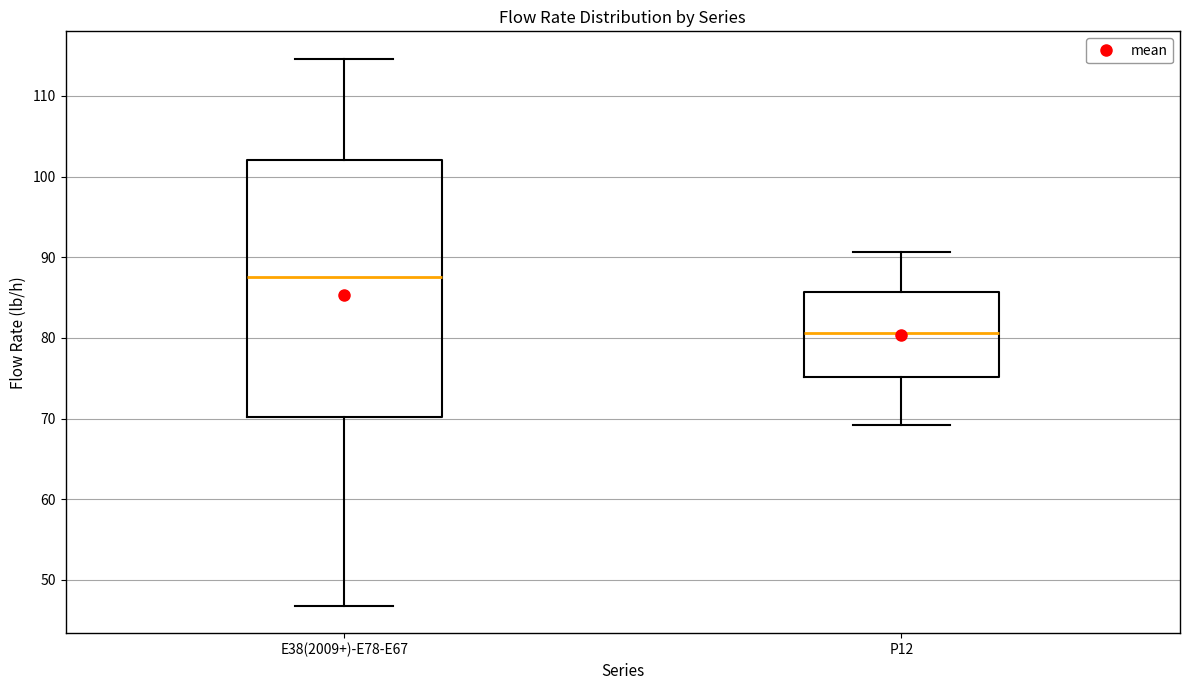

Where is the upper edge of the box for E38(2009+)-E78-E67 on the y-axis? The values are not printed on the chart, so give them approximately, as read against the axis.

102